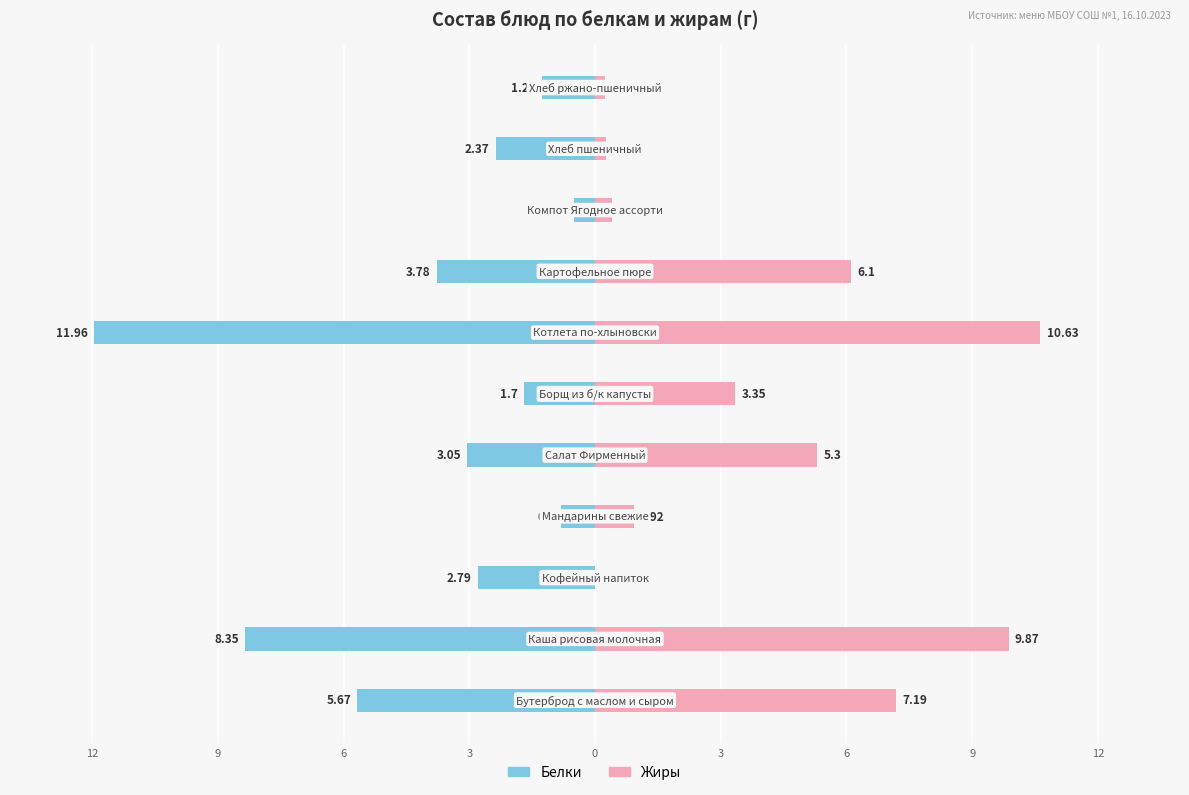

What is the sum of all Жиры values?

44.3